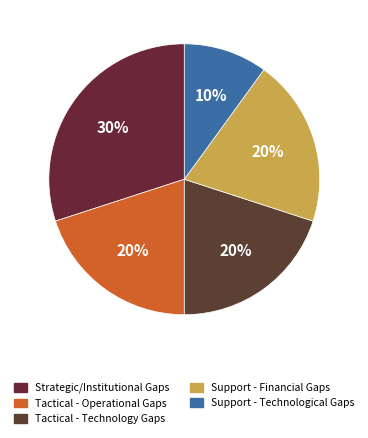

Which category has the biggest portion of the pie?

Strategic/Institutional Gaps